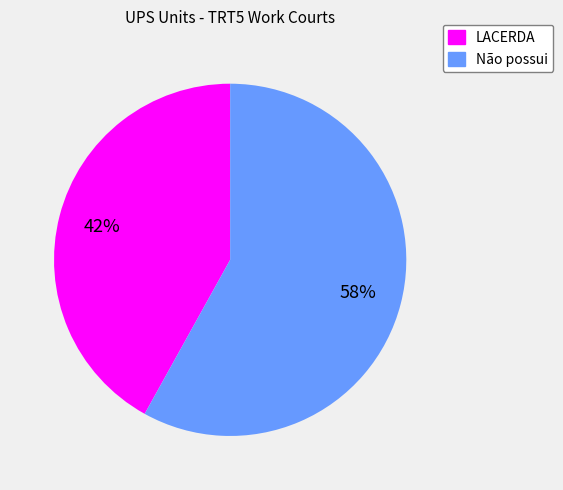

To the nearest percent, what portion does LACERDA represent?

42%